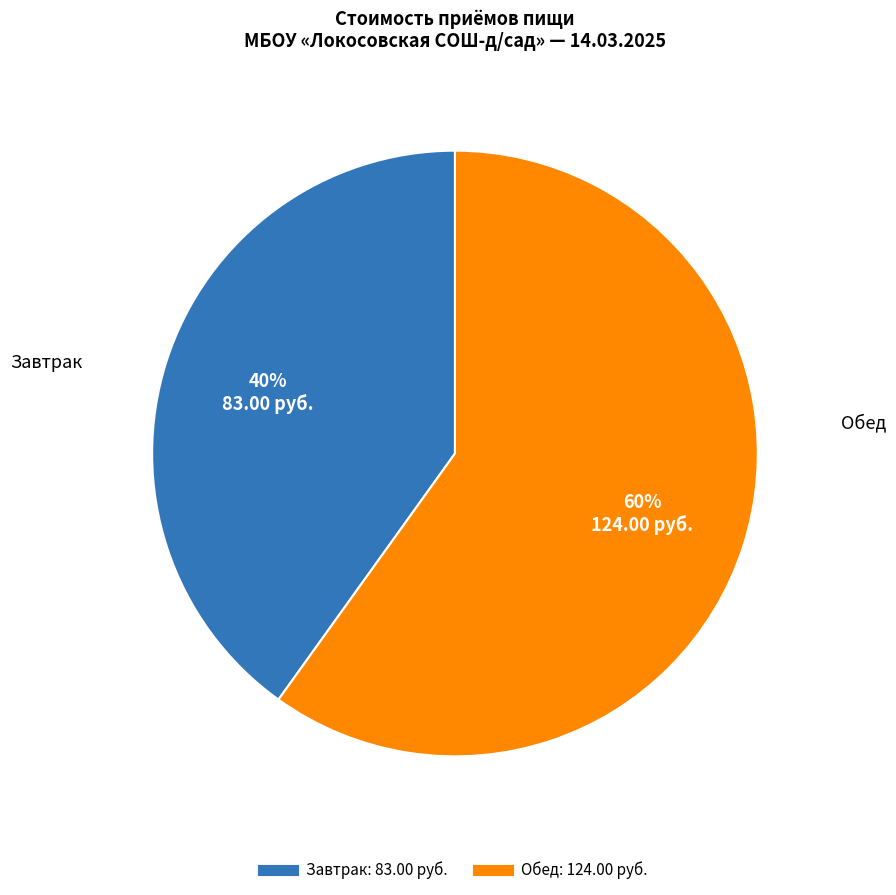

Combined, do Обед and Завтрак account for over 50%?

Yes